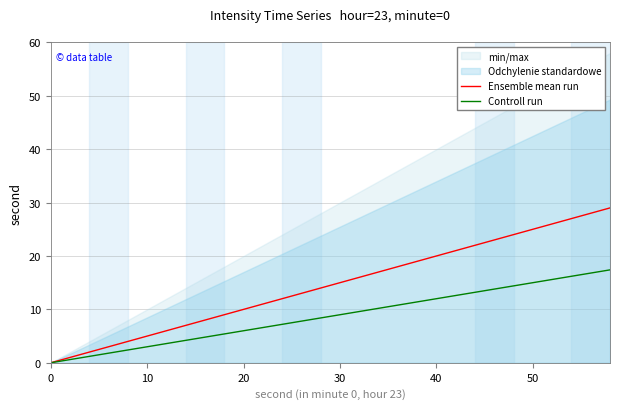

Reading right to left, extract all data points from this chart.

Ensemble mean run: 29.0	28.0	27.0	26.0	25.0	24.0	23.0	22.0	21.0	20.0	19.0	18.0	17.0	16.0	15.0	14.0	13.0	12.0	11.0	10.0	9.0	8.0	7.0	6.0	5.0	4.0	3.0	2.0	1.0	0.0
Controll run: 17.4	16.8	16.2	15.6	15.0	14.4	13.8	13.2	12.6	12.0	11.4	10.8	10.2	9.6	9.0	8.4	7.8	7.2	6.6	6.0	5.4	4.8	4.2	3.6	3.0	2.4	1.8	1.2	0.6	0.0